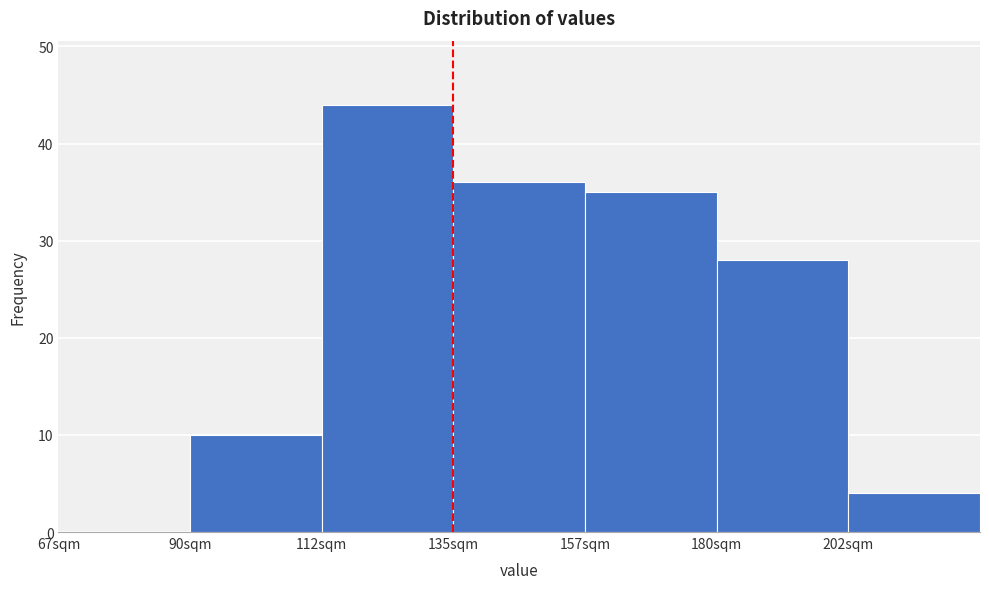

Reading left to right, list every bar in this chart as the range it spans on the x-axis followed by its height. Neither the bar edges nor the heights are printed on the chart, so give them approximately, as read against the axes.

67.5 to 90.0: 0
90.0 to 112.5: 10
112.5 to 135.0: 44
135.0 to 157.5: 36
157.5 to 180.0: 35
180.0 to 202.5: 28
202.5 to 225.0: 4